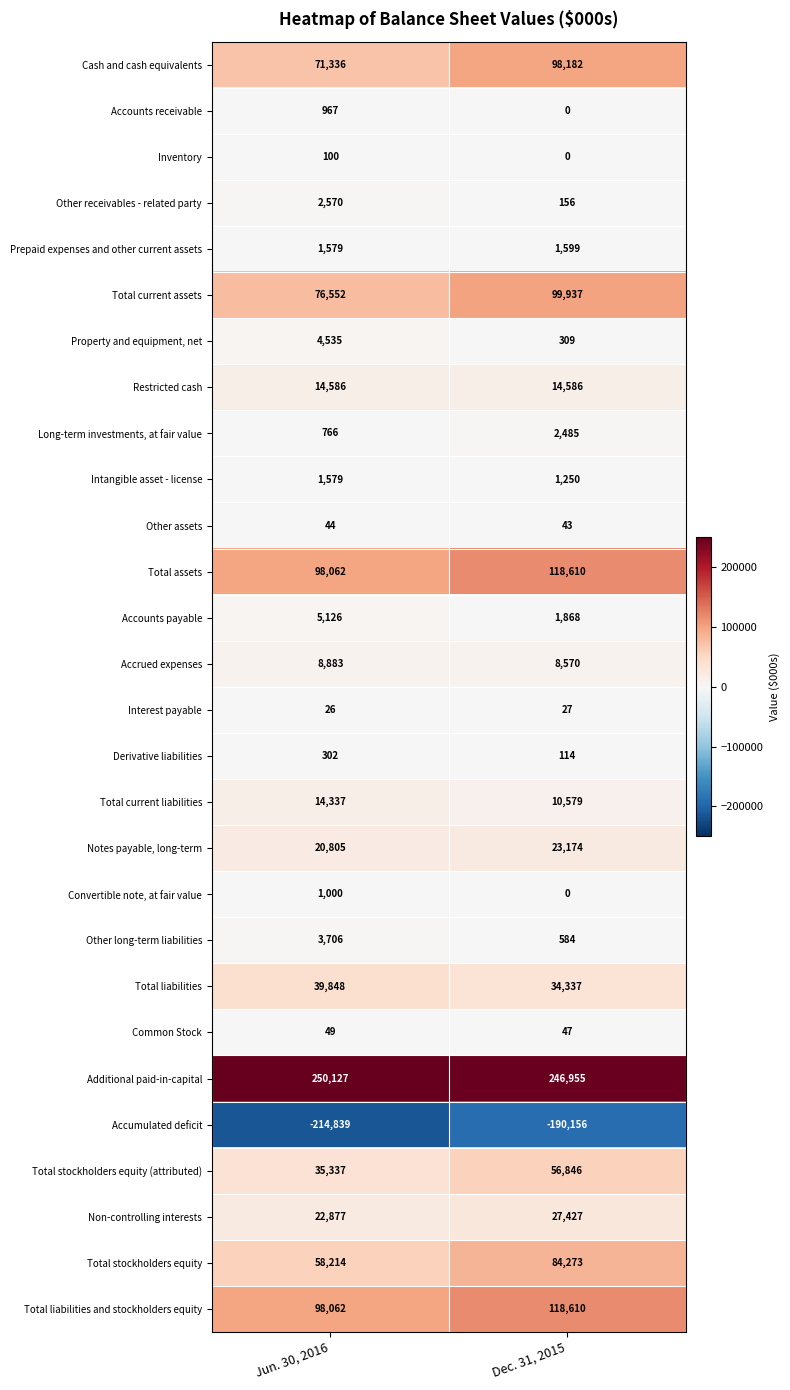

Which series has the widest spread of values?

Cash and cash equivalents